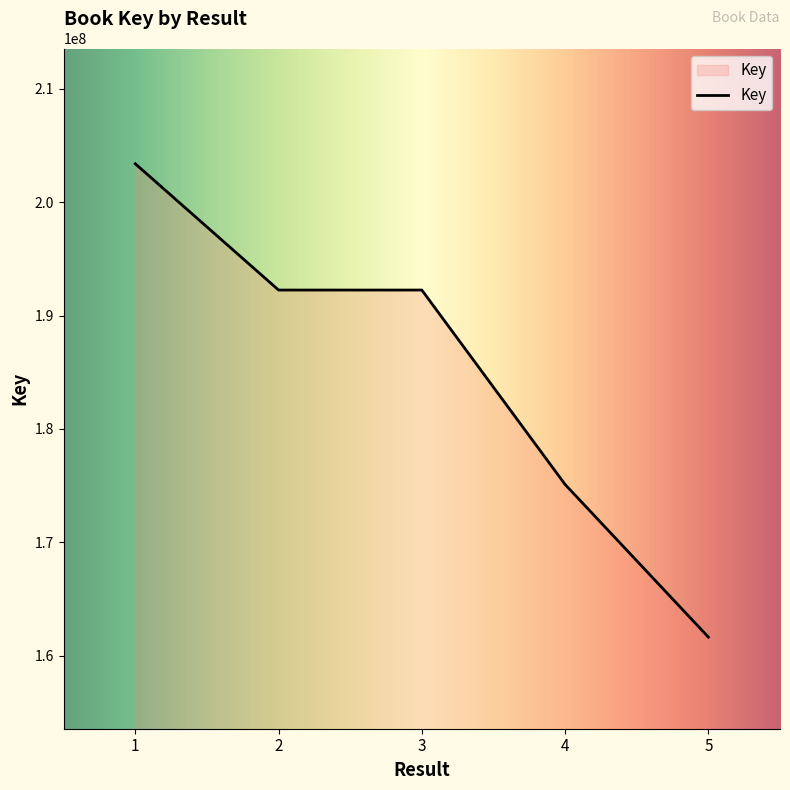

How many lines are shown in the chart?

1